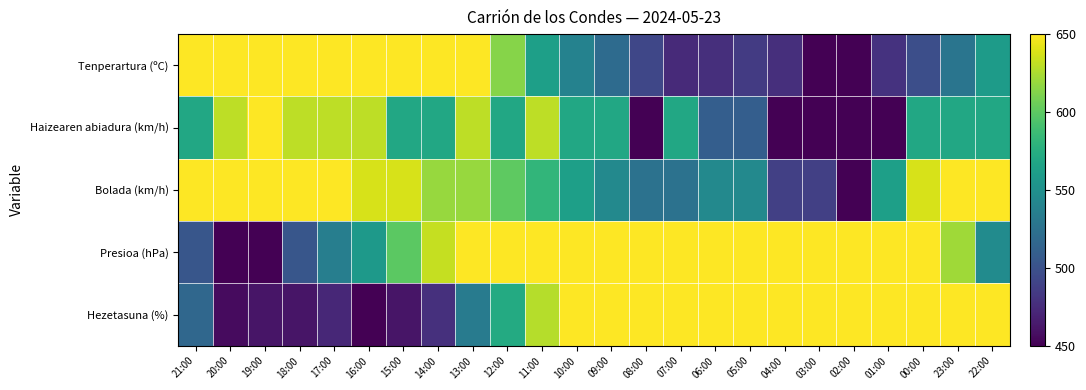

Reading right to left, list all the values displayed in this chart.

Tenperartura (ºC): 22:00=559.8	23:00=527.7	00:00=498.2	01:00=479.5	02:00=450.0	03:00=450.0	04:00=476.8	05:00=484.8	06:00=476.8	07:00=474.1	08:00=492.9	09:00=519.6	10:00=538.4	11:00=562.5	12:00=613.4	13:00=672.3	14:00=712.5	15:00=717.9	16:00=728.6	17:00=736.6	18:00=742.0	19:00=750.0	20:00=723.2	21:00=685.7
Haizearen abiadura (km/h): 22:00=570.0	23:00=570.0	00:00=570.0	01:00=450.0	02:00=450.0	03:00=450.0	04:00=450.0	05:00=510.0	06:00=510.0	07:00=570.0	08:00=450.0	09:00=570.0	10:00=570.0	11:00=630.0	12:00=570.0	13:00=630.0	14:00=570.0	15:00=570.0	16:00=630.0	17:00=630.0	18:00=630.0	19:00=750.0	20:00=630.0	21:00=570.0
Bolada (km/h): 22:00=656.2	23:00=693.8	00:00=637.5	01:00=562.5	02:00=450.0	03:00=487.5	04:00=487.5	05:00=543.8	06:00=543.8	07:00=525.0	08:00=525.0	09:00=543.8	10:00=562.5	11:00=581.2	12:00=600.0	13:00=618.8	14:00=618.8	15:00=637.5	16:00=637.5	17:00=693.8	18:00=656.2	19:00=750.0	20:00=656.2	21:00=712.5
Presioa (hPa): 22:00=546.4	23:00=621.4	00:00=653.6	01:00=664.3	02:00=653.6	03:00=675.0	04:00=675.0	05:00=685.7	06:00=664.3	07:00=685.7	08:00=707.1	09:00=728.6	10:00=739.3	11:00=750.0	12:00=739.3	13:00=696.4	14:00=632.1	15:00=600.0	16:00=557.1	17:00=535.7	18:00=503.6	19:00=450.0	20:00=450.0	21:00=503.6
Hezetasuna (%): 22:00=705.6	23:00=722.2	00:00=722.2	01:00=733.3	02:00=733.3	03:00=744.4	04:00=750.0	05:00=722.2	06:00=722.2	07:00=722.2	08:00=705.6	09:00=677.8	10:00=650.0	11:00=627.8	12:00=572.2	13:00=533.3	14:00=477.8	15:00=461.1	16:00=450.0	17:00=472.2	18:00=461.1	19:00=461.1	20:00=455.6	21:00=516.7